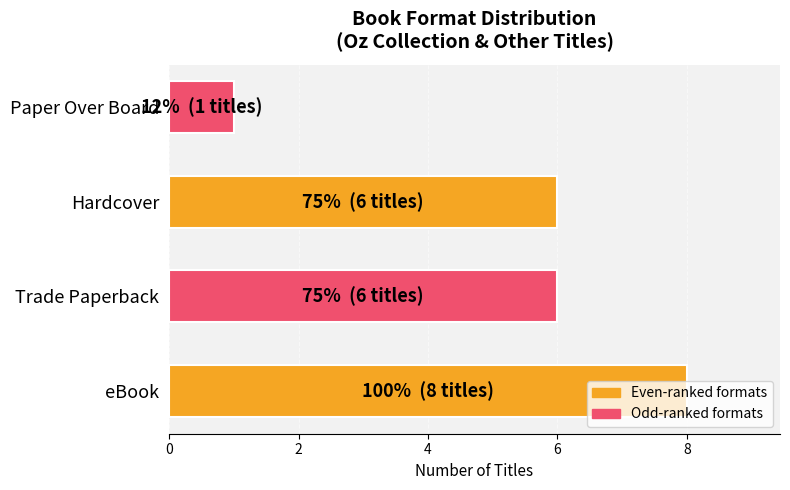

Which has a higher value, Paper Over Board or eBook?

eBook